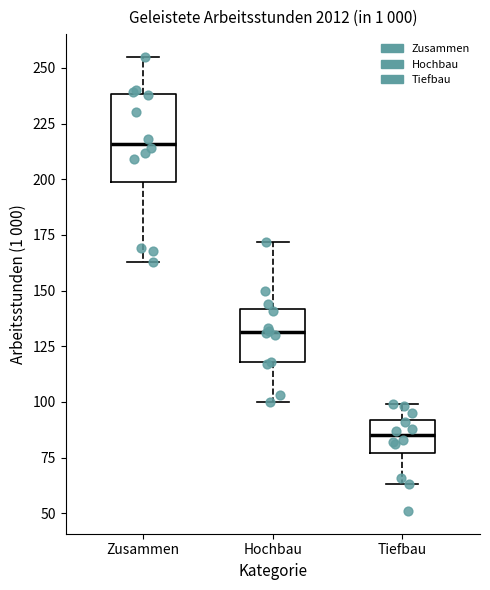

Where does the lower whisker of the box for Tiefbau end on the y-axis? The values are not printed on the chart, so give them approximately, as read against the axis.

65